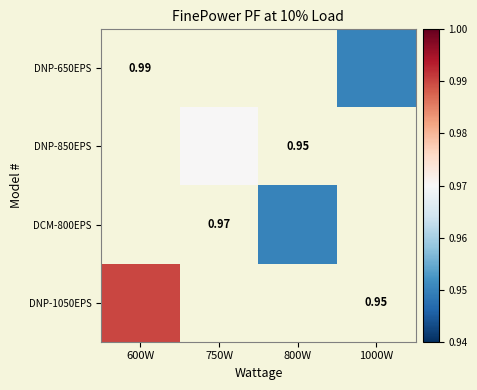

At which label does DNP-1050EPS reach its peak?

600W